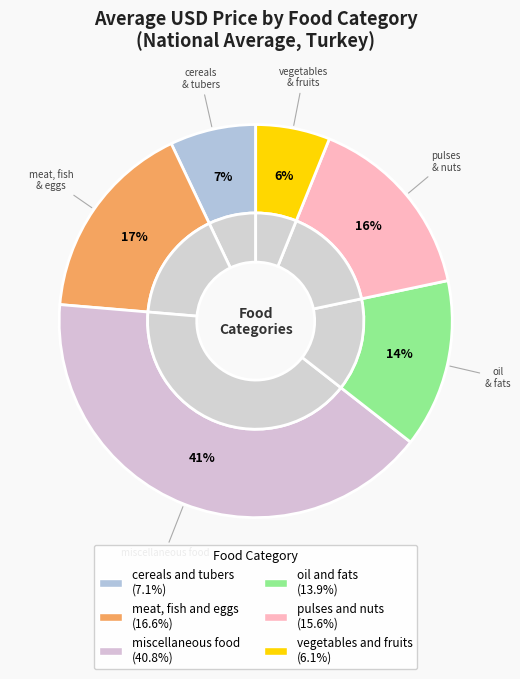

Count the number of slices in the pie.

6